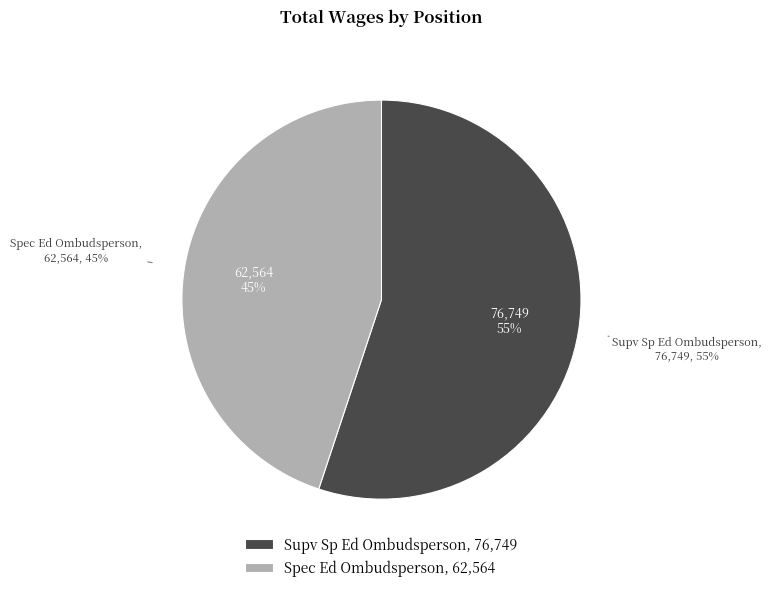

How many slices are in this pie chart?

2